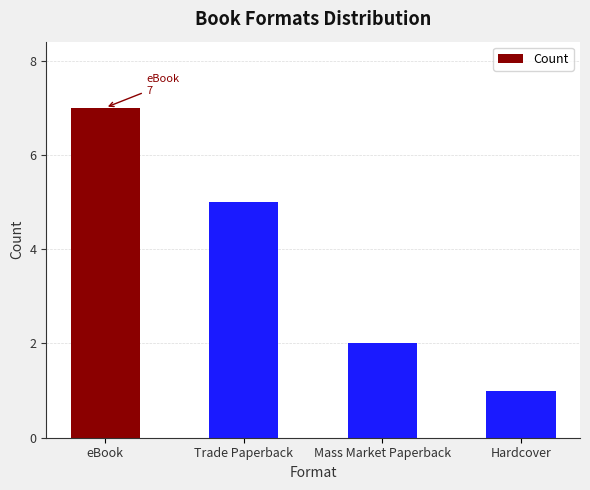

What is the average value?

4